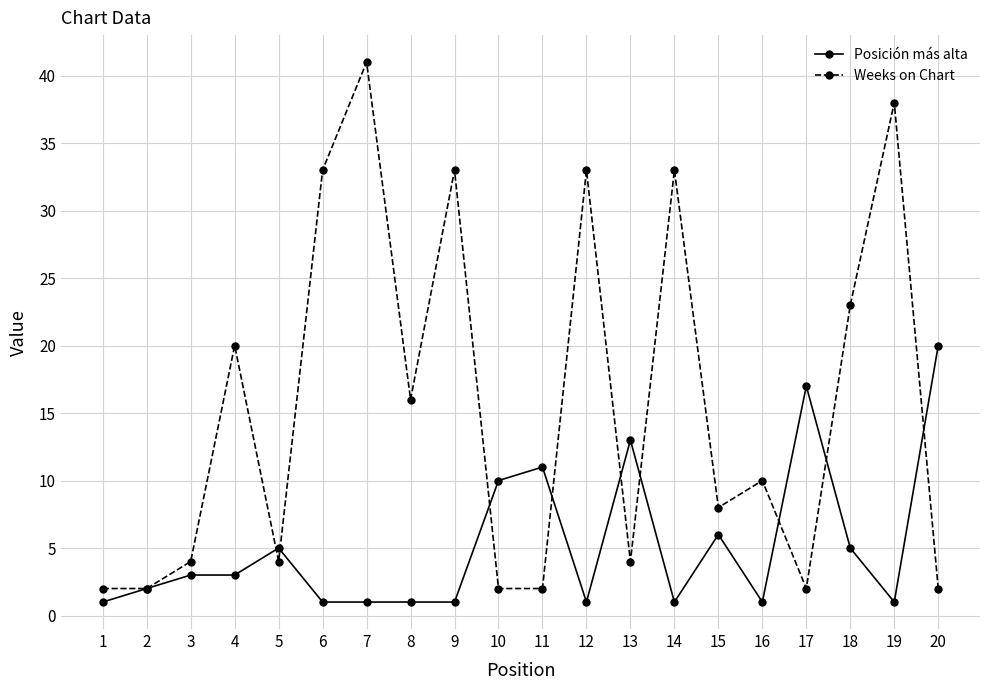

Is this an area chart (filled region under the line)?

No